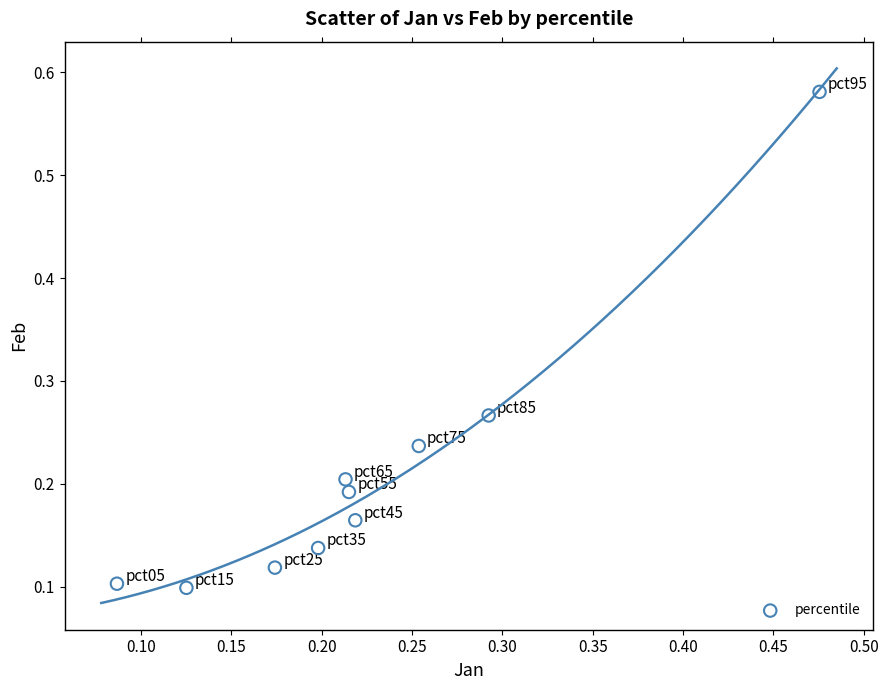

What is the range of X values (max minus min)?

0.4